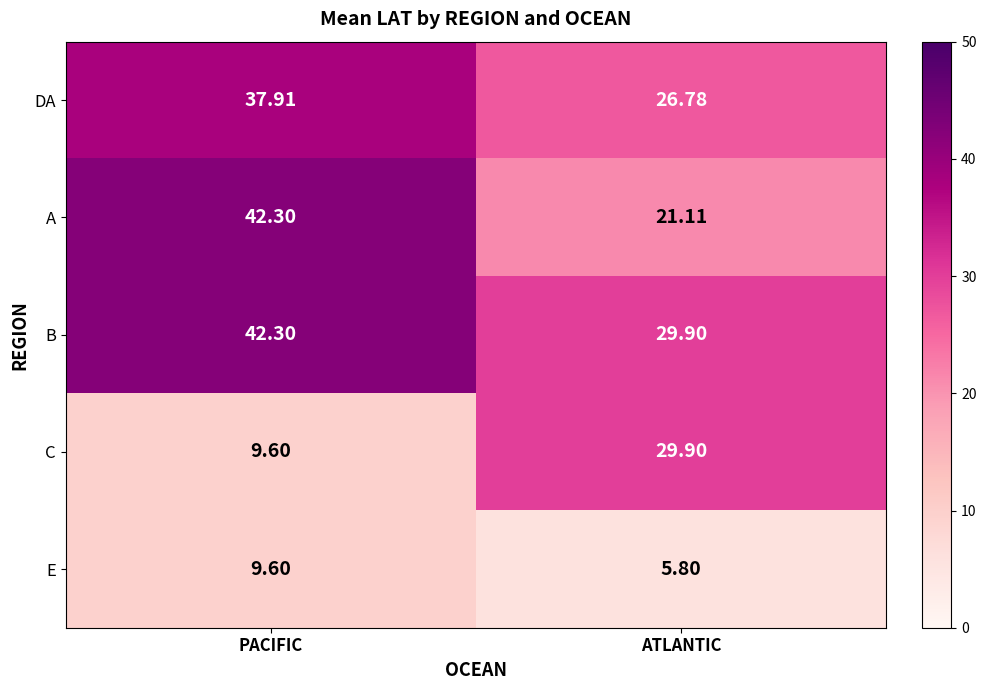

Which category has the lowest value across all series?

ATLANTIC